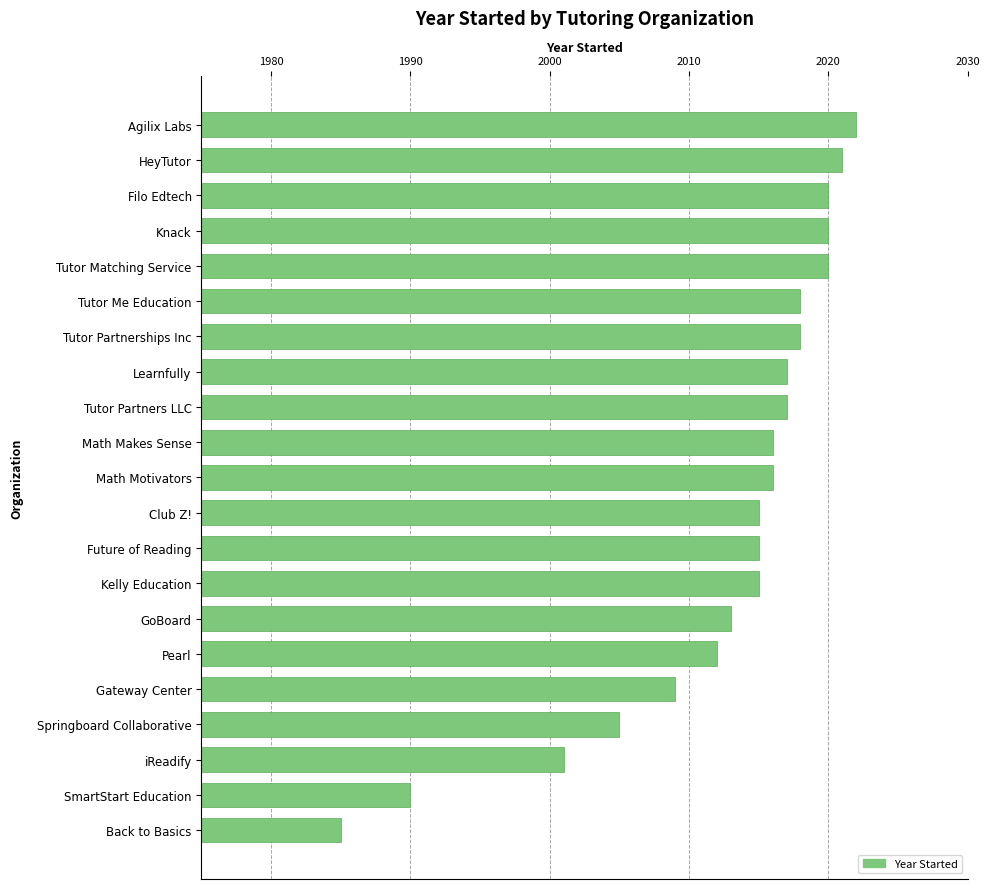

How many bars are there in total?

21